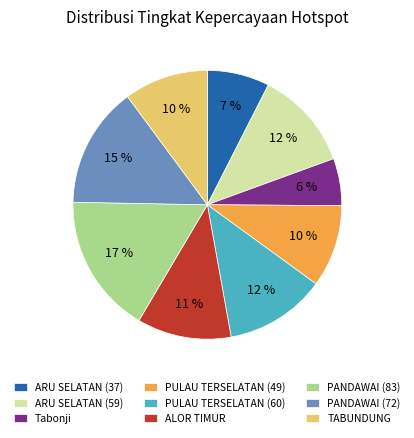

To the nearest percent, what is the average slice percentage?

11%